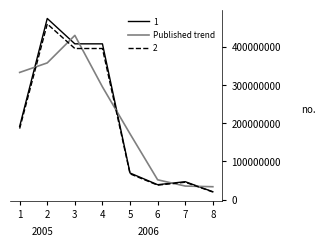

How many lines are shown in the chart?

3